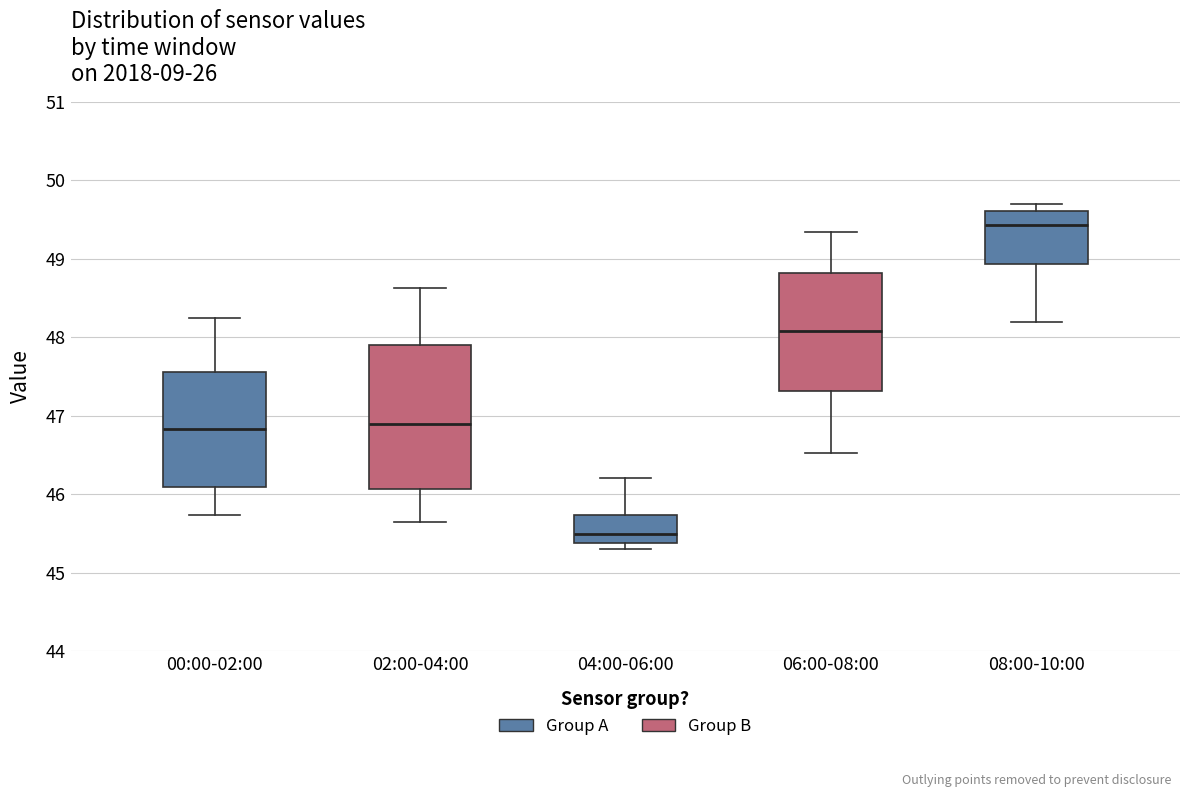

Where is the lower edge of the box for 04:00-06:00 on the y-axis? The values are not printed on the chart, so give them approximately, as read against the axis.

45.4